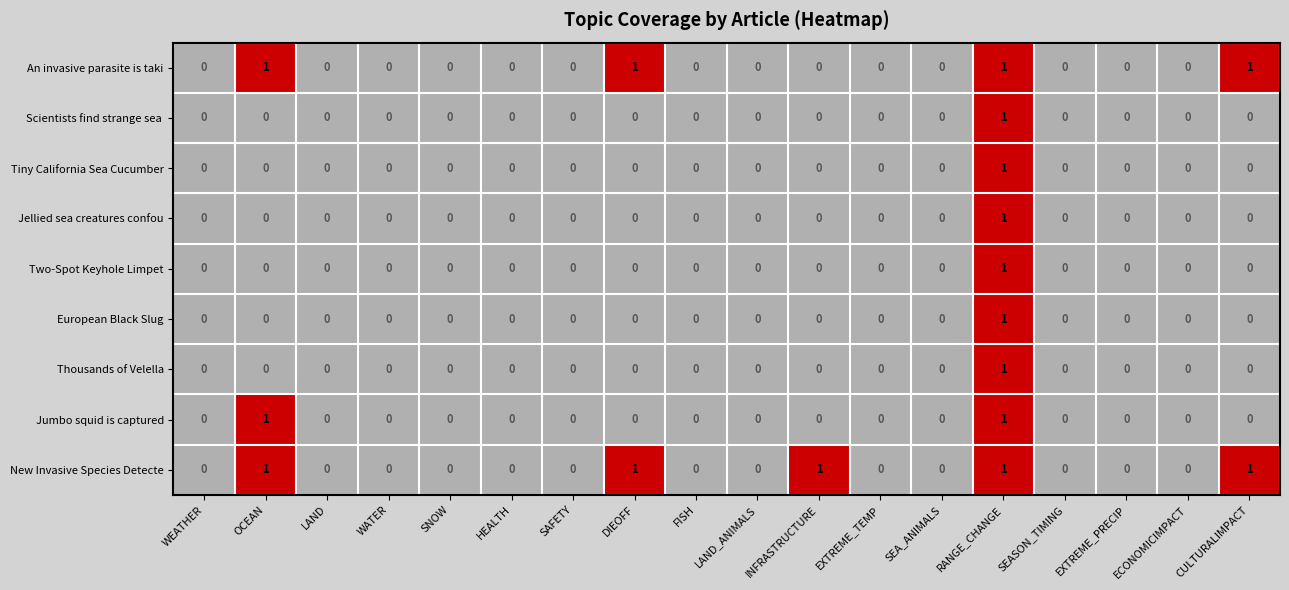

Is it true that Tiny California Sea Cucumber equals 0 at SEA_ANIMALS?

True